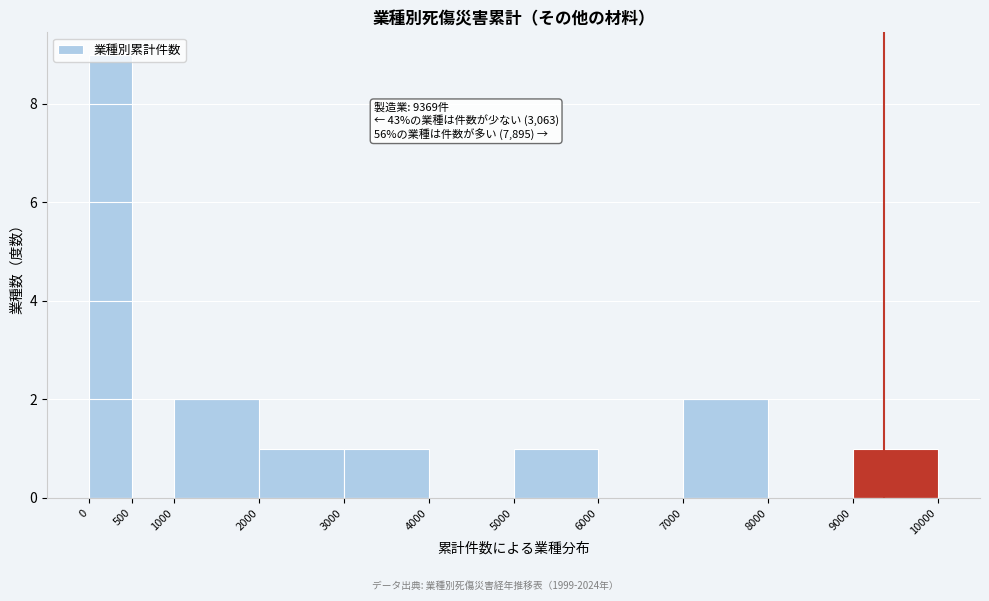

Which range on the x-axis has the tallest bar?

0 to 500